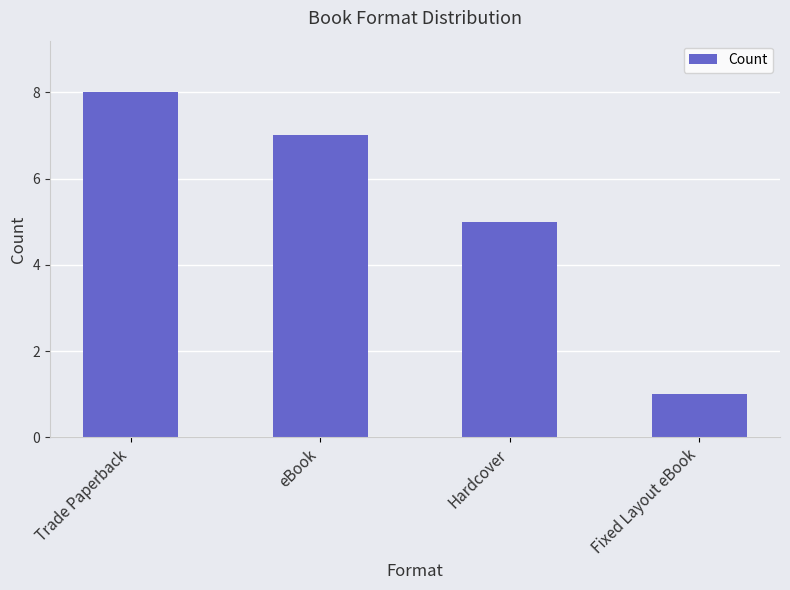

How many series are shown in this chart?

1